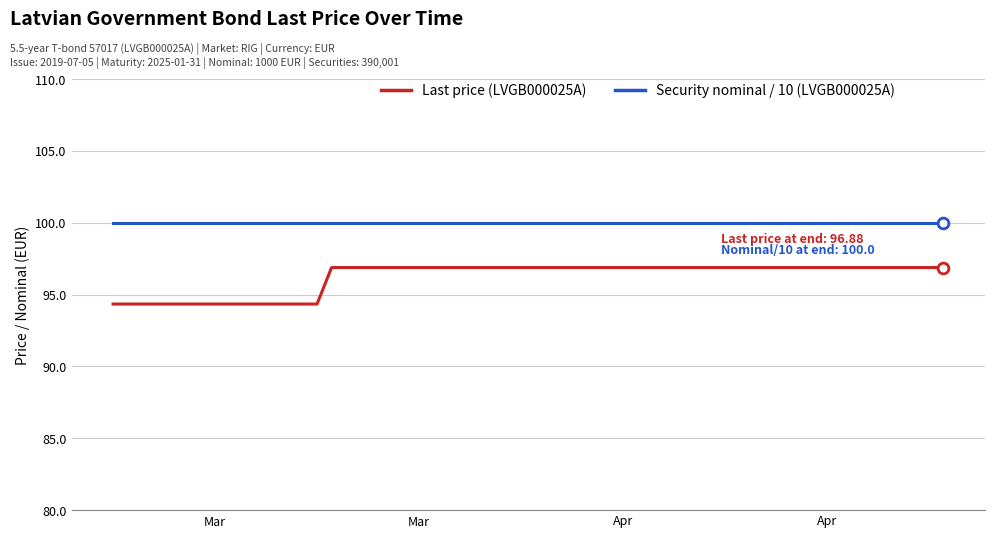

What are all the series names shown in the legend?

Last price (LVGB000025A), Security nominal / 10 (LVGB000025A)